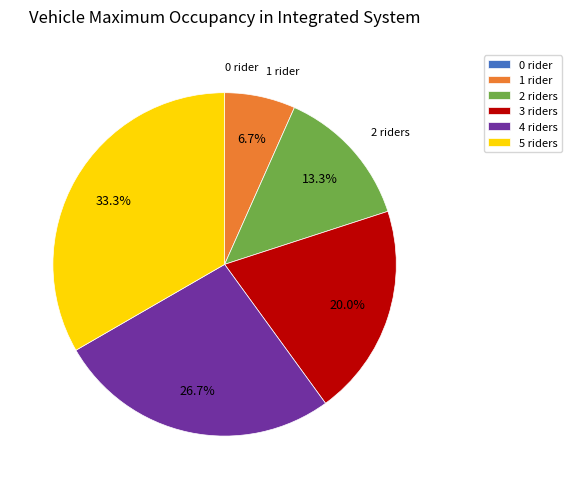

To the nearest percent, what portion does 4 represent?

27%